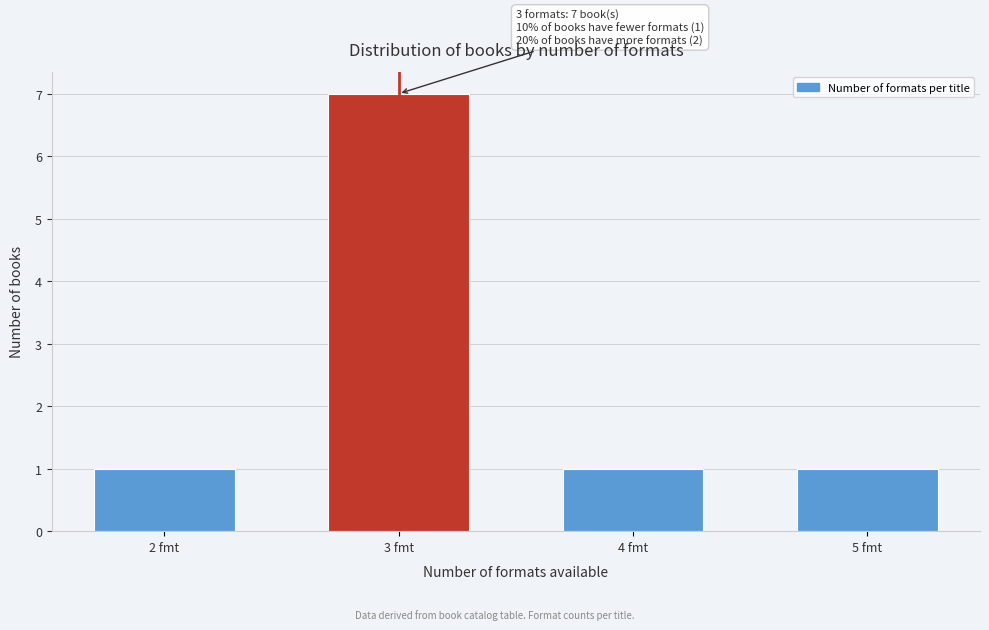

Reading right to left, list all the values displayed in this chart.

1	1	7	1